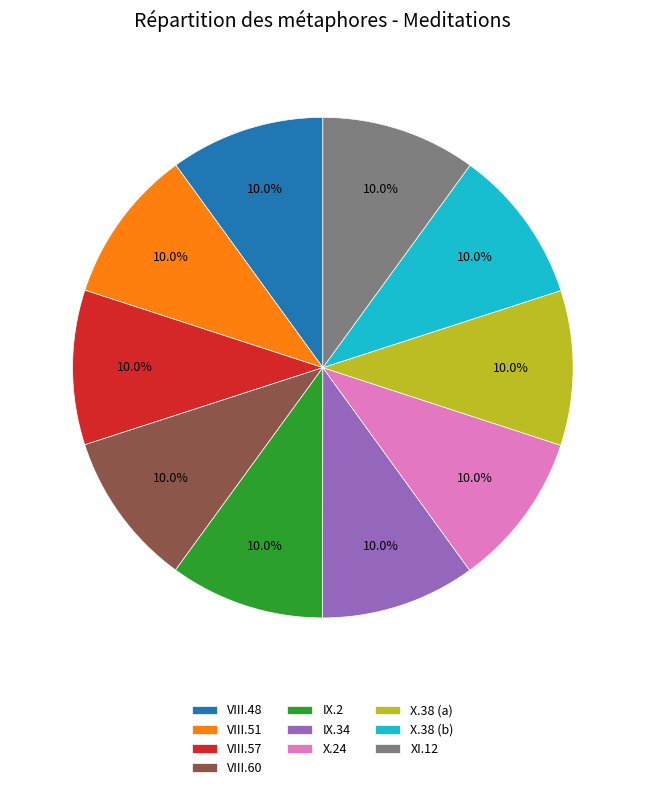

Is there a majority slice in this chart?

No